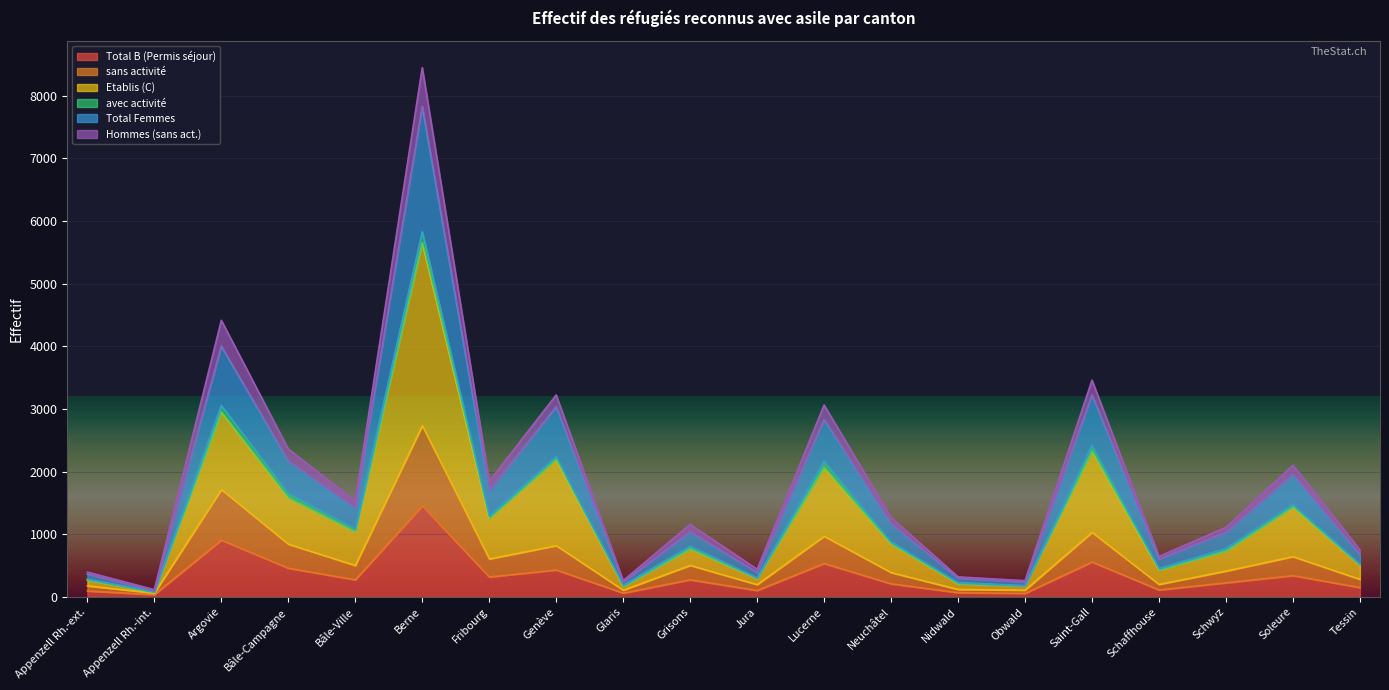

Is the value of Total Femmes at Nidwald greater than the value of Total B (Permis séjour) at Jura?

Yes